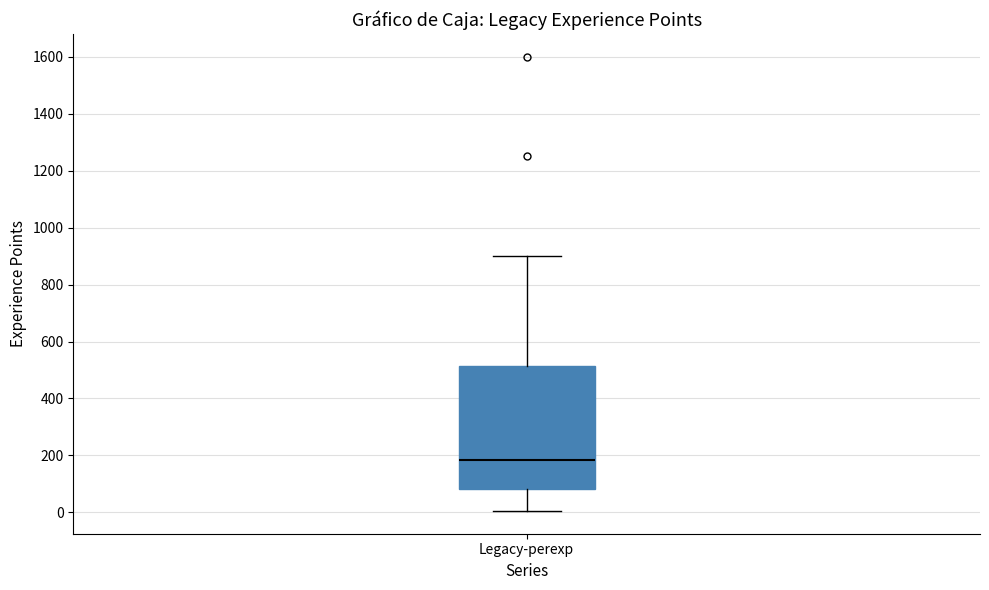

Transcribe this box plot: give where the median line is, the range the box spans, and where the two whiskers end, as read against the y-axis. The values are not printed on the chart, so give them approximately, as read against the axis.

median 180, box 80 to 520, whiskers 0 to 900